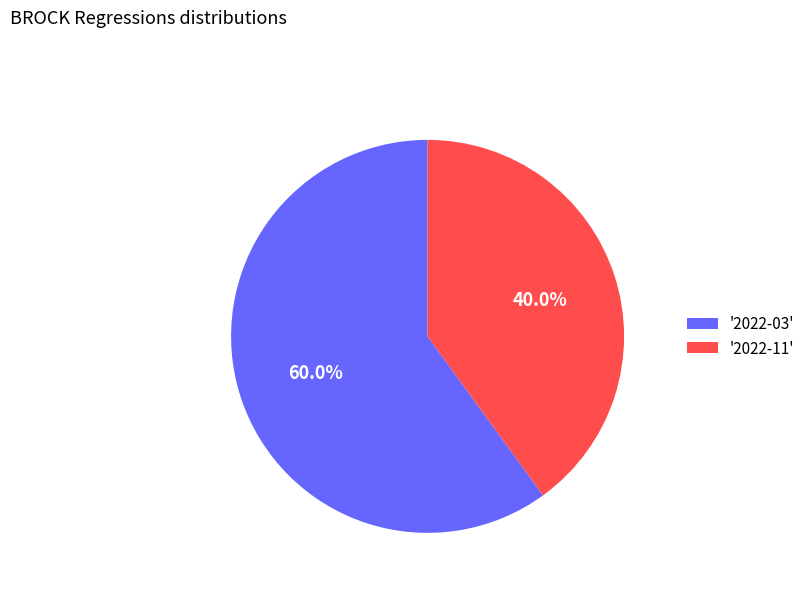

Count the number of slices in the pie.

2